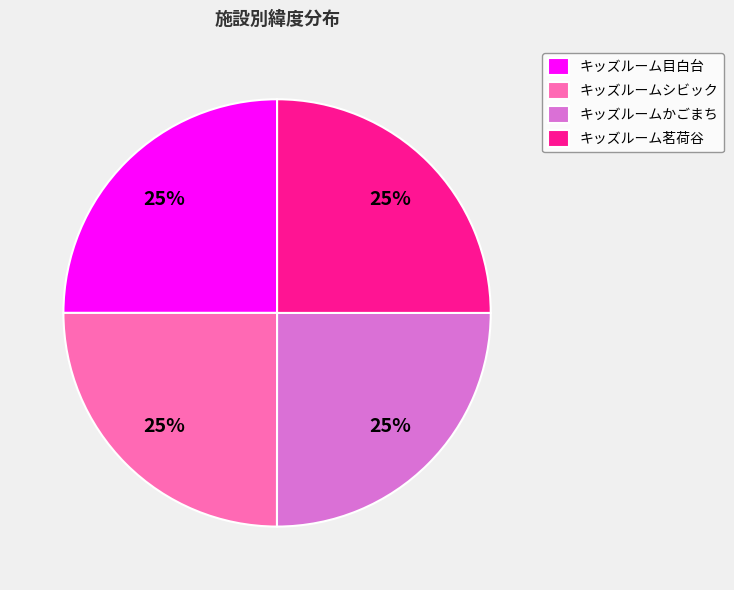

To the nearest percent, what is the average slice percentage?

25%